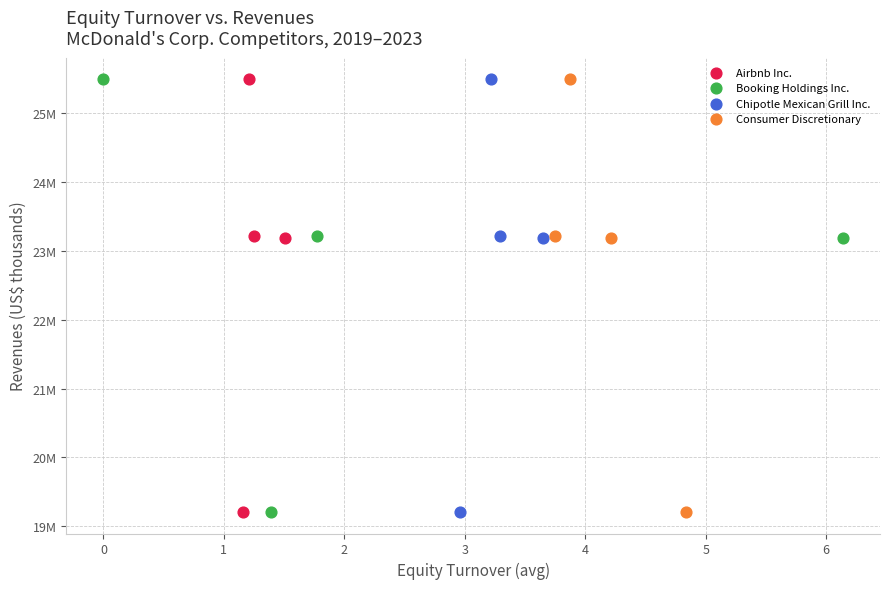

What are all the series names shown in the legend?

Airbnb Inc., Booking Holdings Inc., Chipotle Mexican Grill Inc., Consumer Discretionary